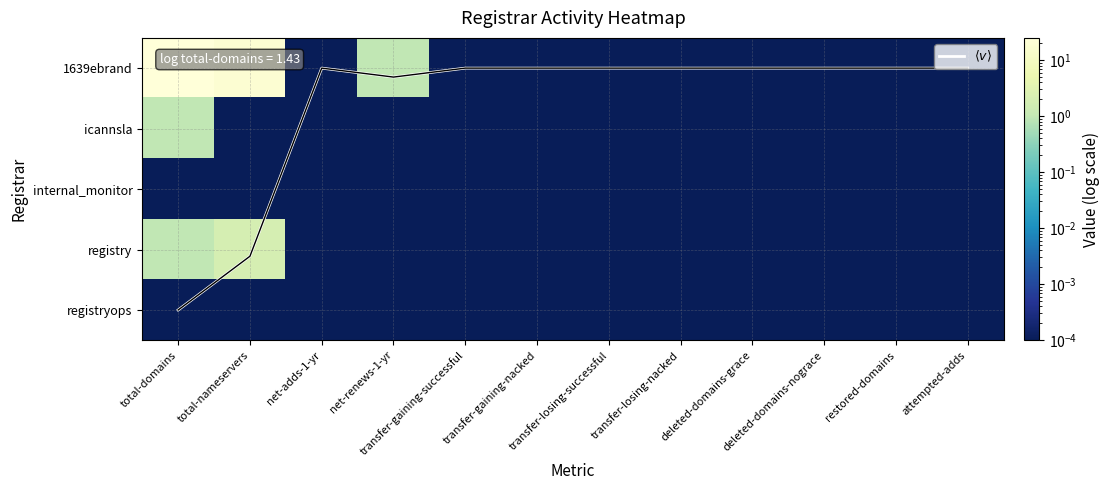

Which series has the largest total across all categories?

1639ebrand